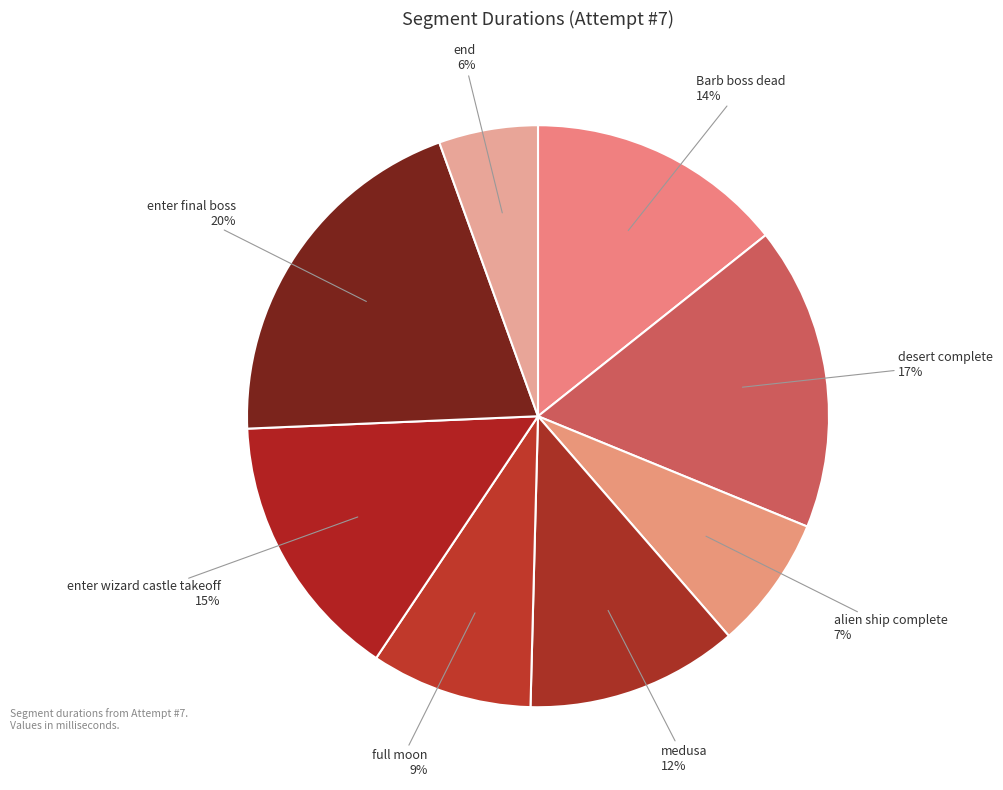

Count the number of slices in the pie.

8